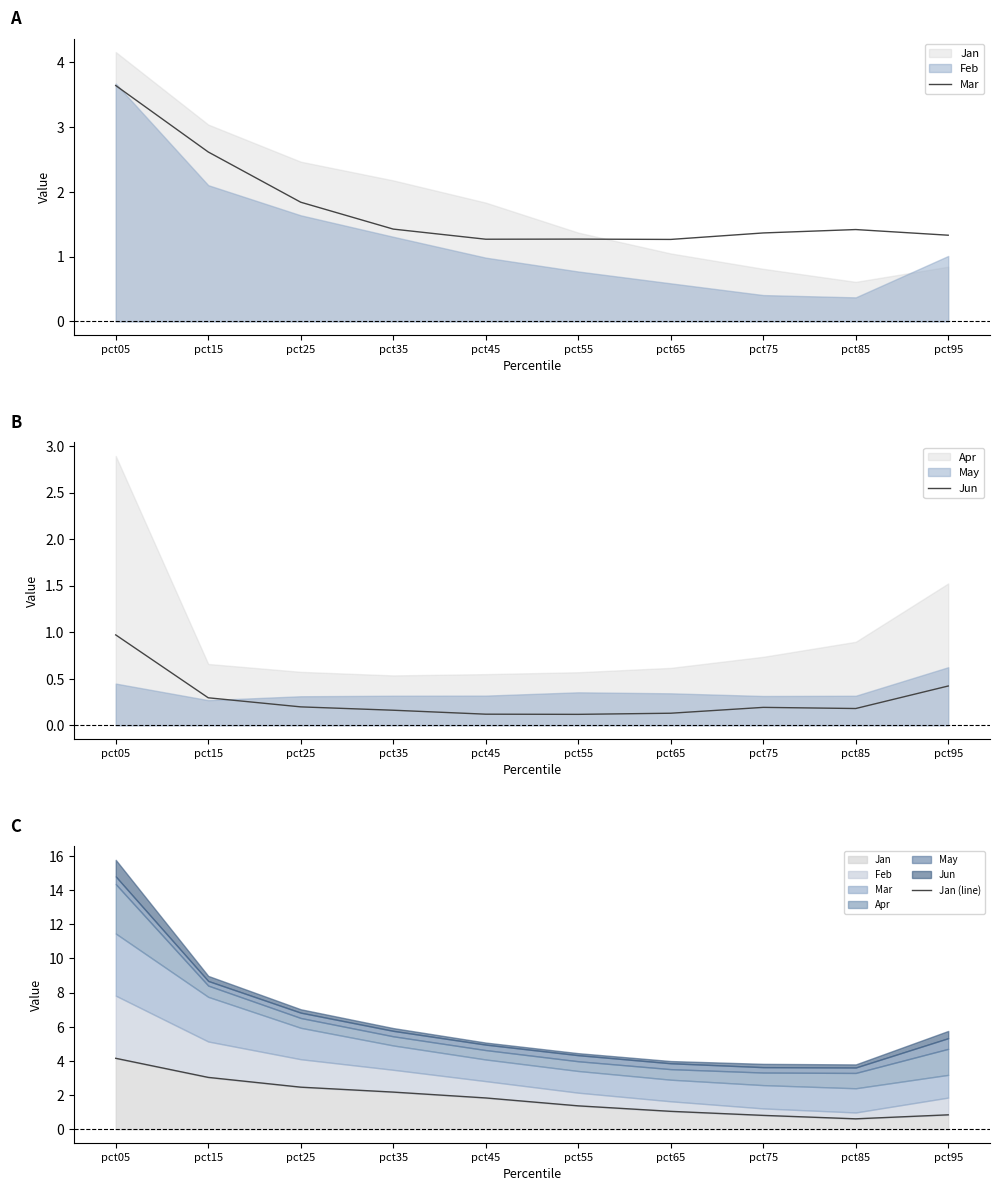

Where does the Jan (line) series first go above 1?

pct05